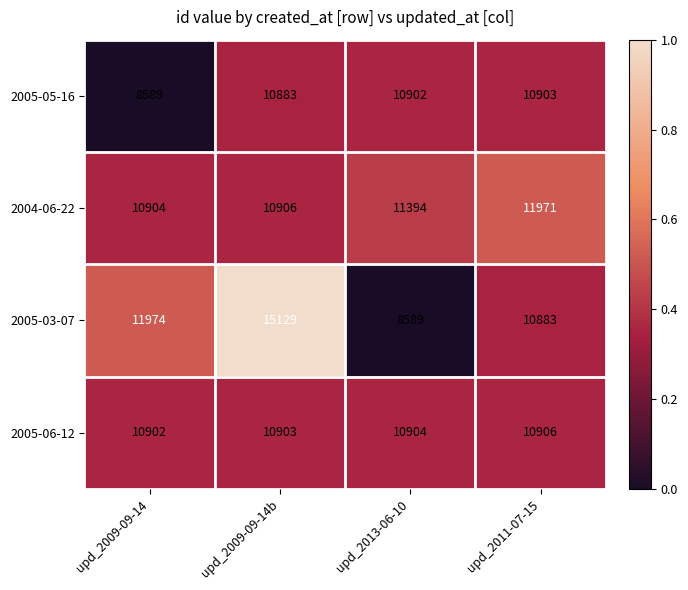

What is the difference between the second highest and second lowest values in the 2005-03-07 series?

1091